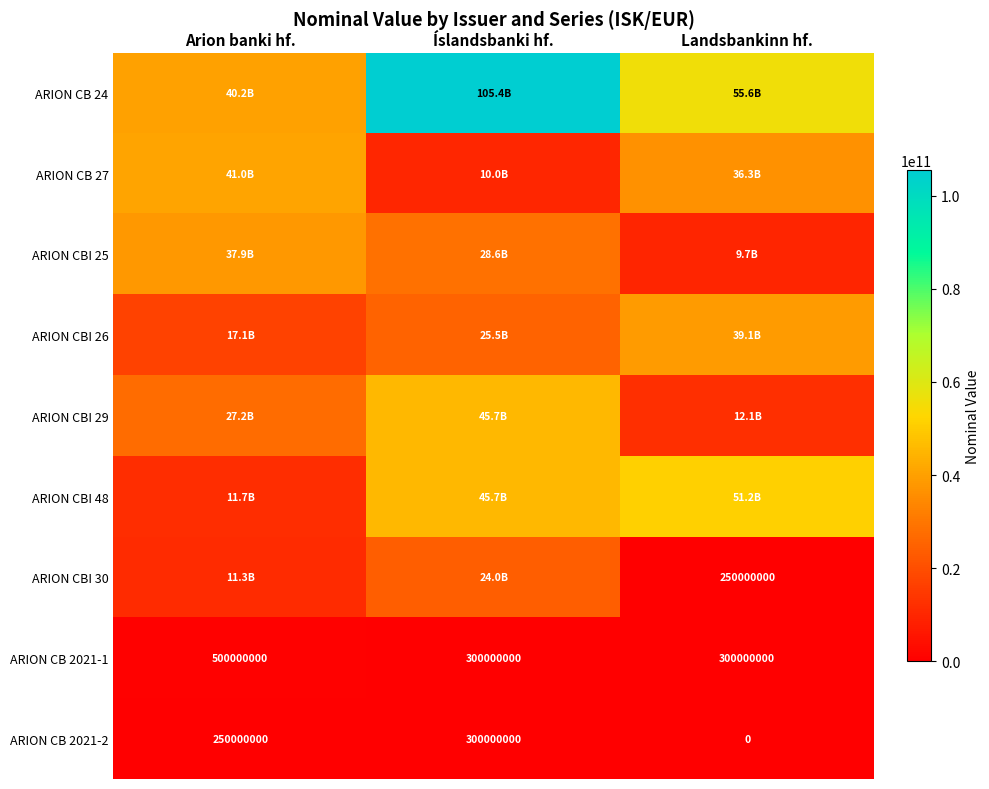

What is the spread (max minus min) of values at Landsbankinn hf.?

55620000000